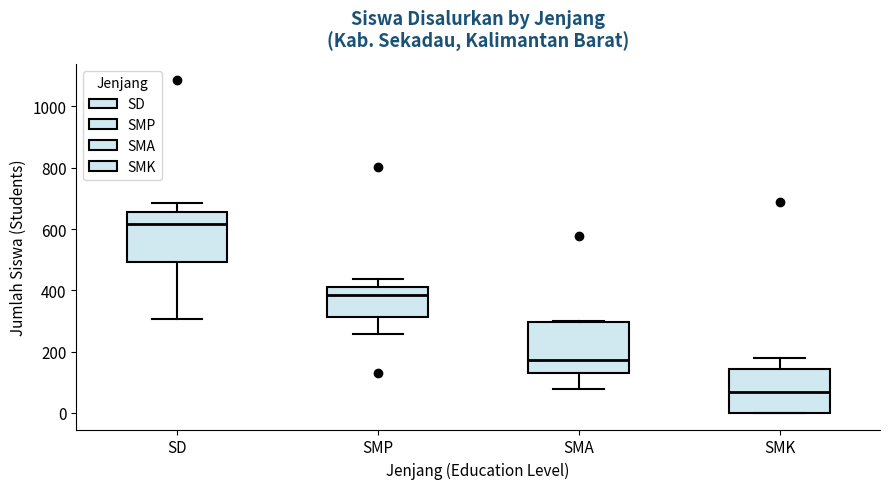

Where does the upper whisker of the box for SMP end on the y-axis? The values are not printed on the chart, so give them approximately, as read against the axis.

440